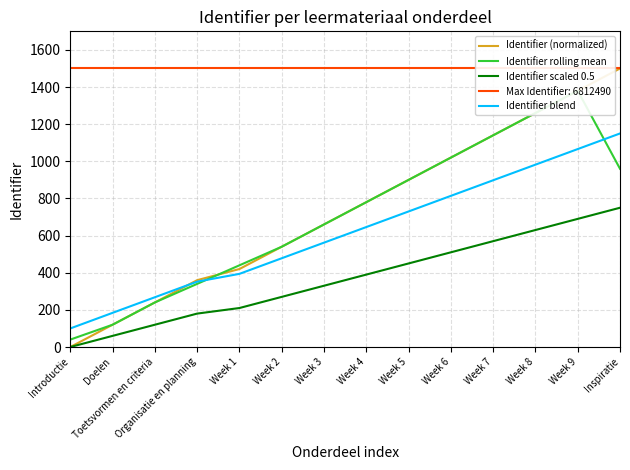

Is the value of Identifier scaled 0.5 at Week 6 greater than the value of Identifier (normalized) at Week 9?

No